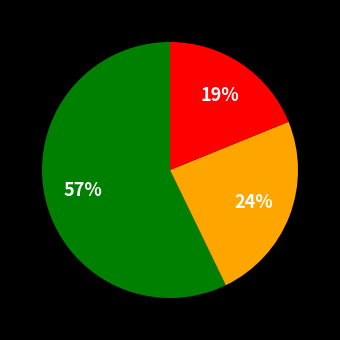

Is there a majority slice in this chart?

Yes